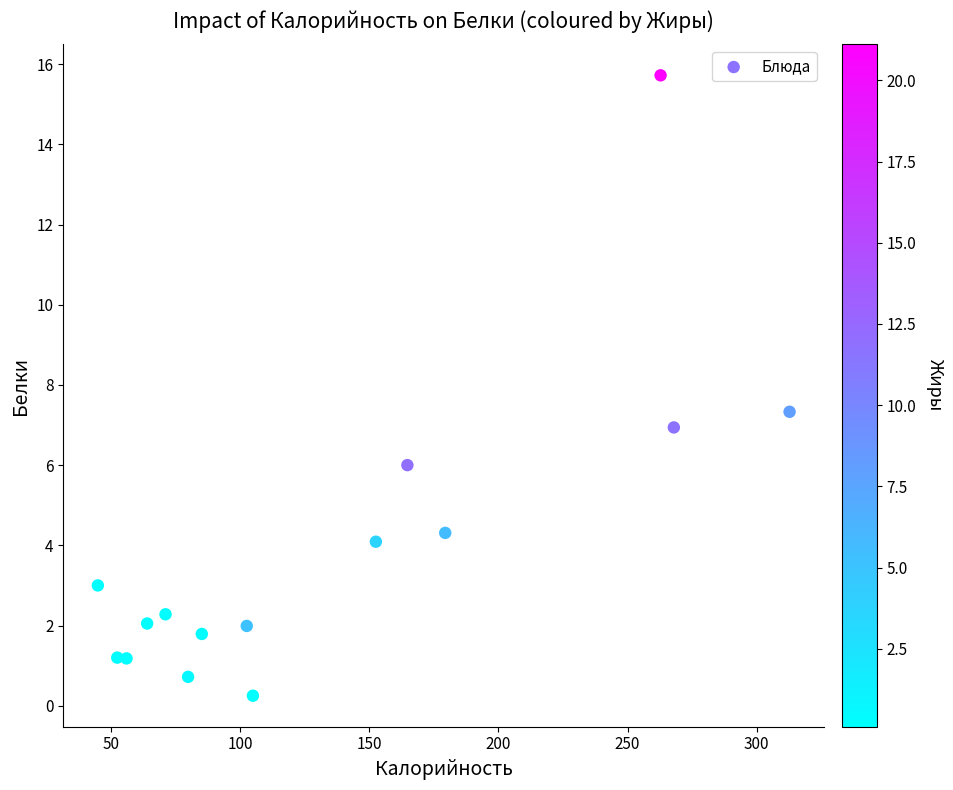

What is the range of Y values (max minus min)?

15.5